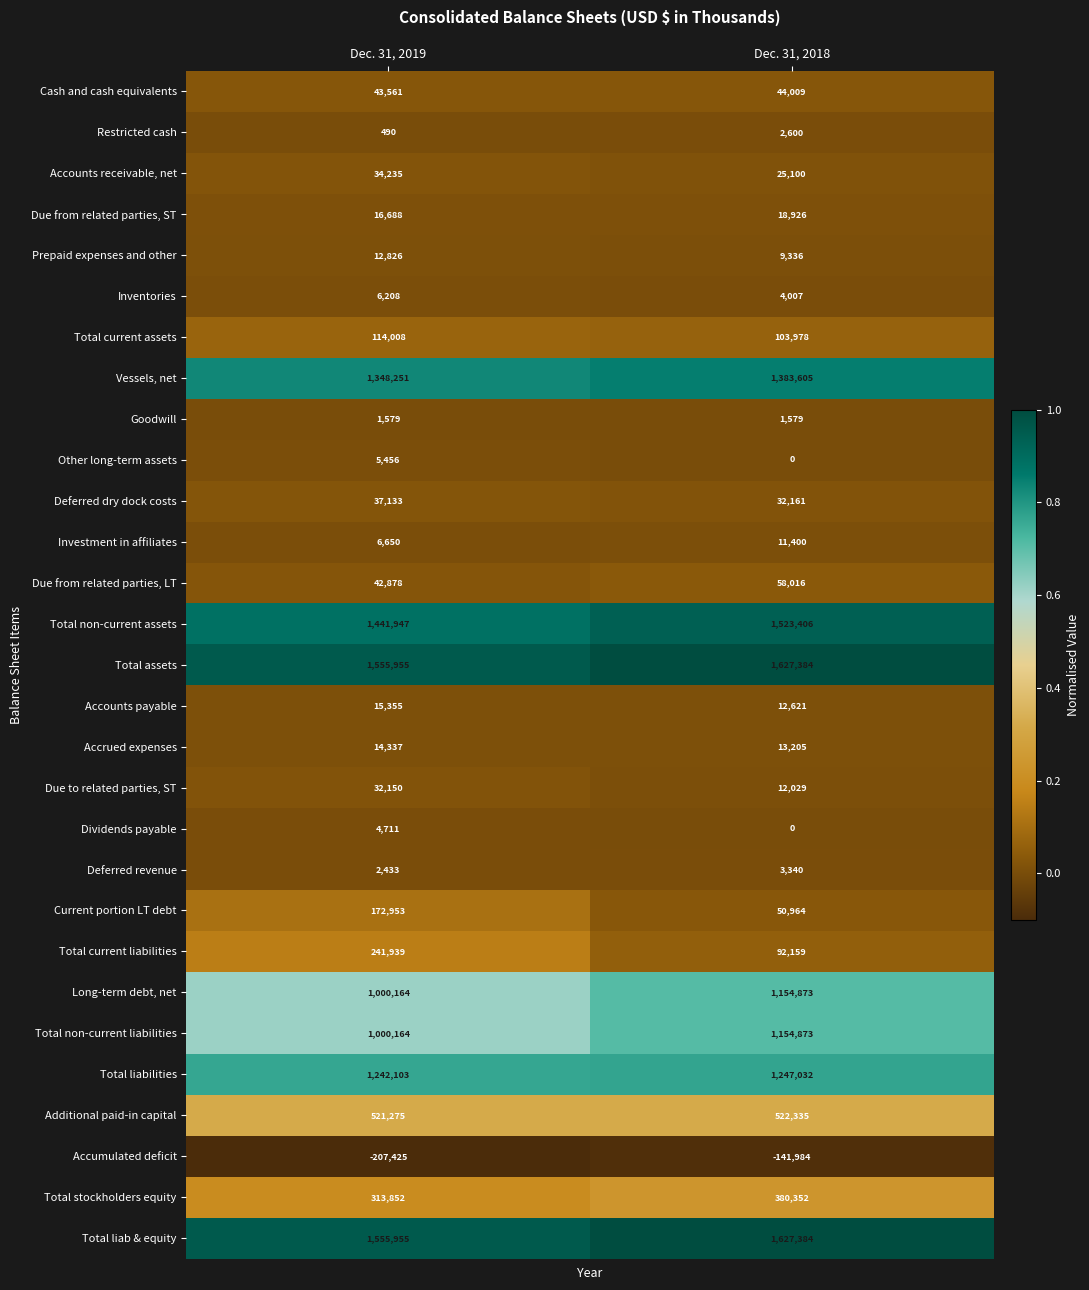

What is the smallest value displayed?

-207425